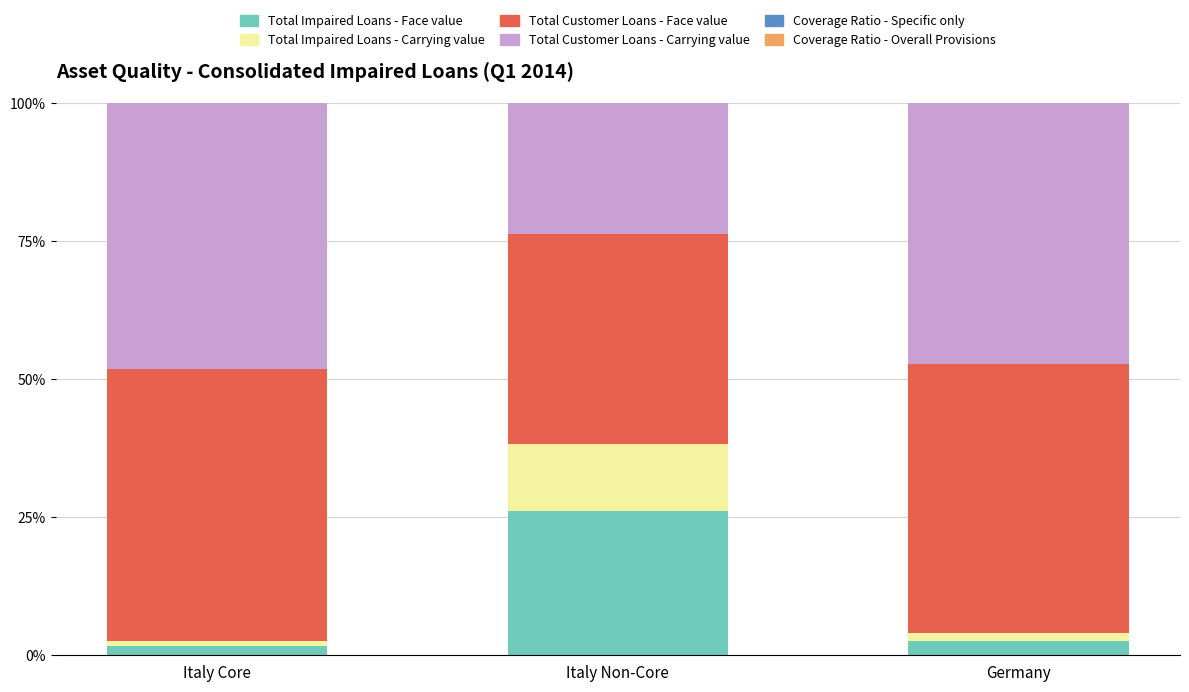

What is the highest value of the Total Impaired Loans - Face value series?

26.0